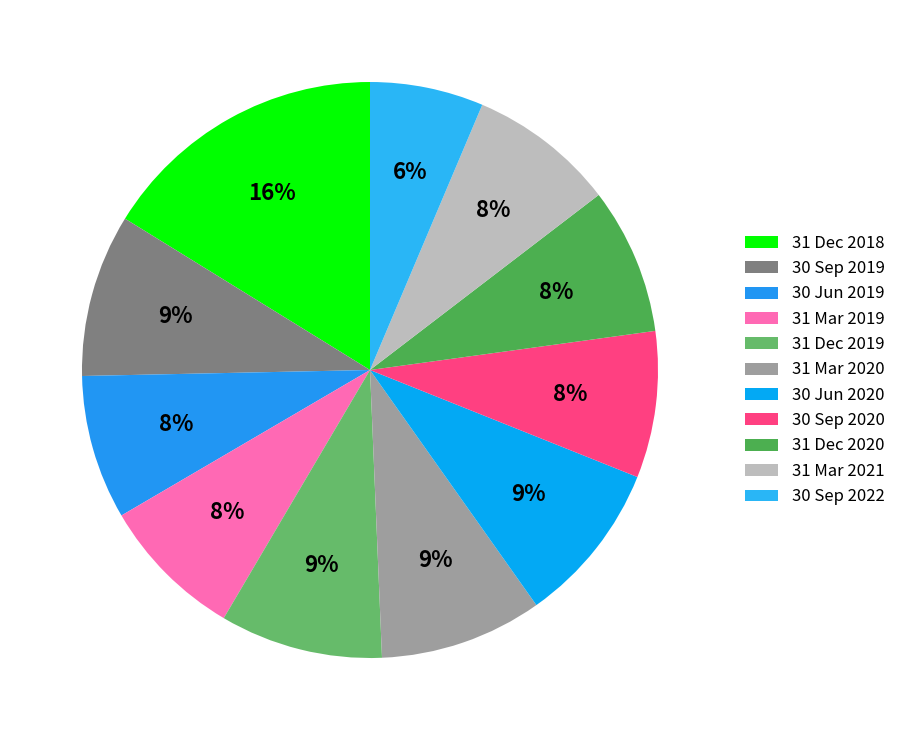

How many slices are in this pie chart?

11